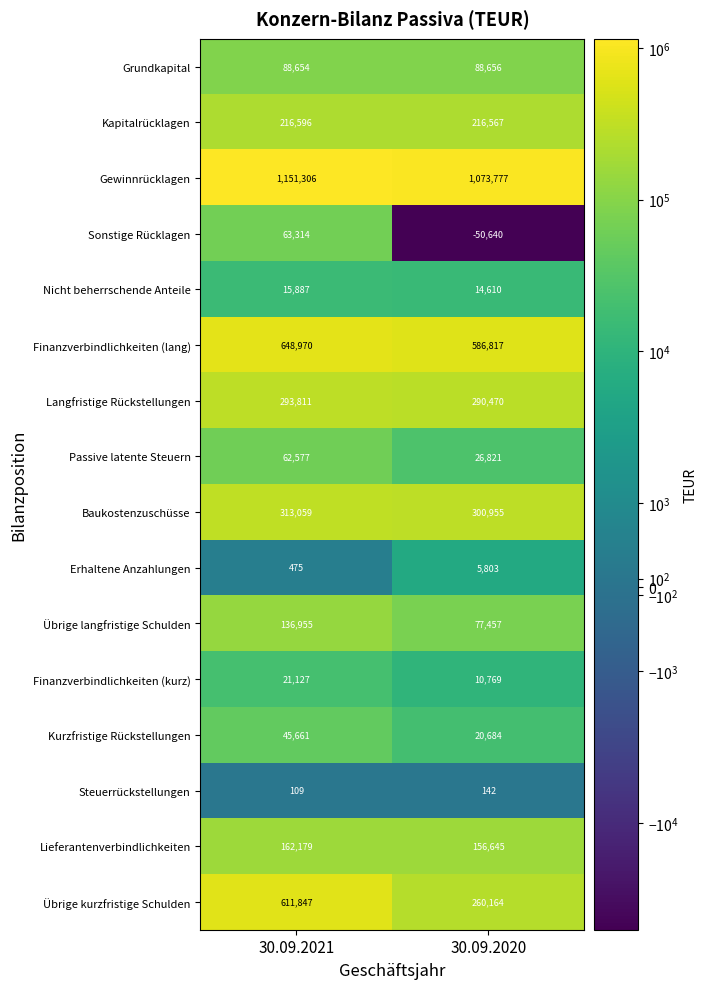

Where is Finanzverbindlichkeiten (lang) nearest to the value 617893?

30.09.2020